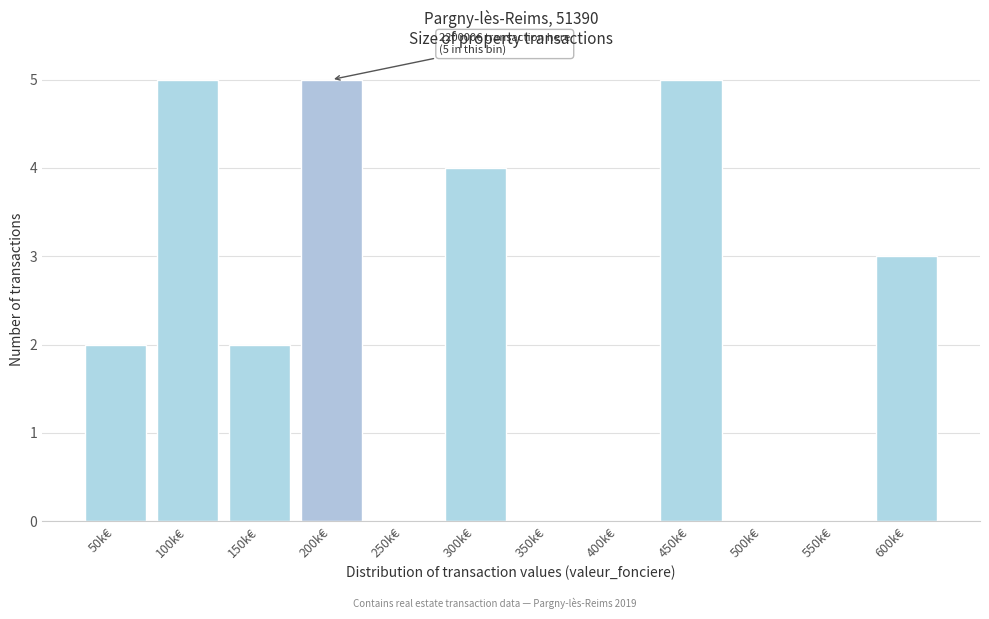

Reading left to right, transcribe all the data shown in this chart.

50k€=2	100k€=5	150k€=2	200k€=5	250k€=0	300k€=4	350k€=0	400k€=0	450k€=5	500k€=0	550k€=0	600k€=3